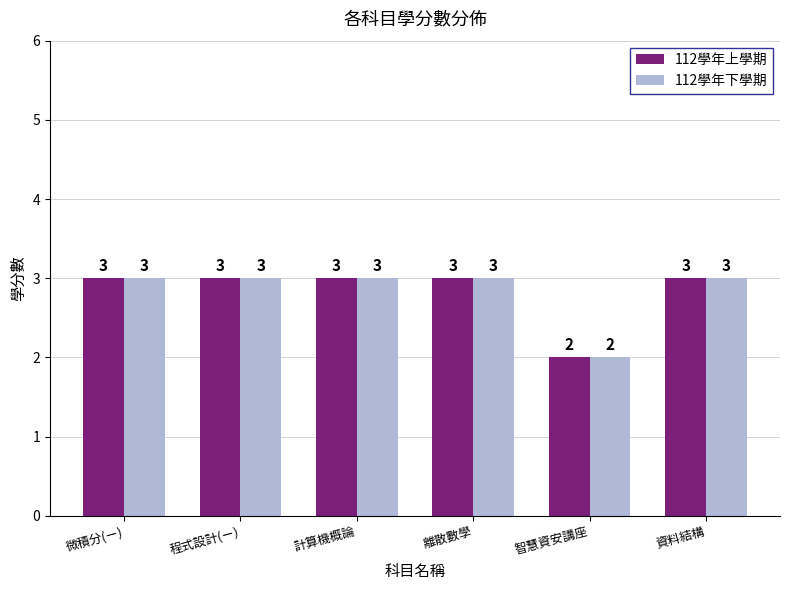

What is the total value across all series at 微積分(ㄧ)?

6